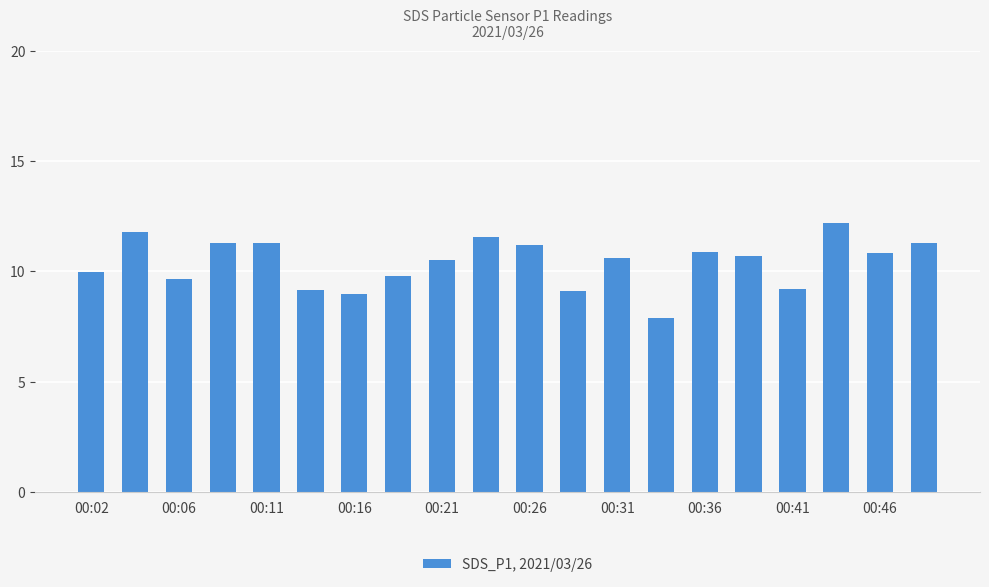

Count the number of data series in this chart.

1